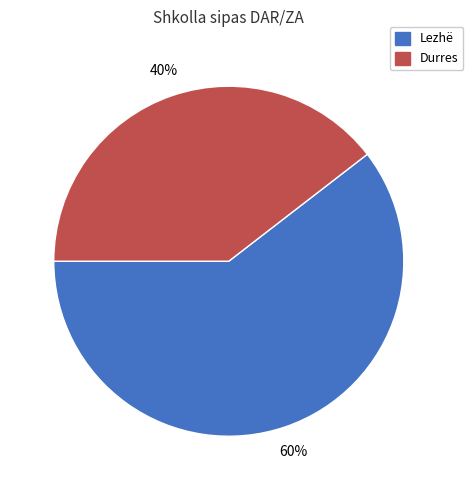

Is there any slice that represents more than half of the pie?

Yes